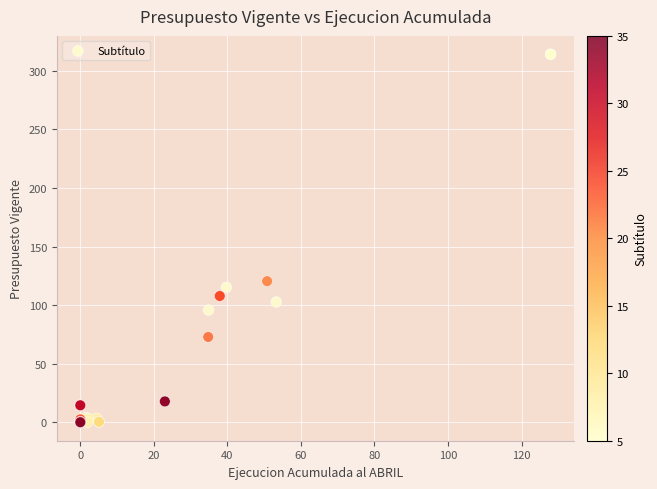

What Y value in the scatter plot is closest to 157?

120.5